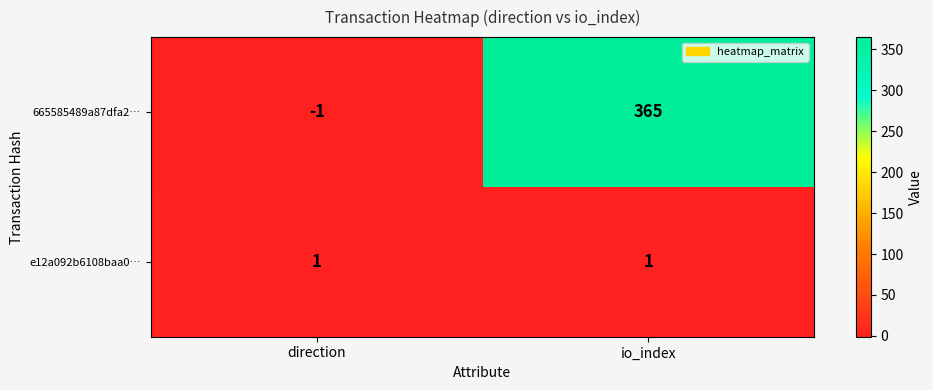

Reading left to right, what are all the values shown in this chart?

665585489a87dfa2…: direction=-1	io_index=365
e12a092b6108baa0…: direction=1	io_index=1